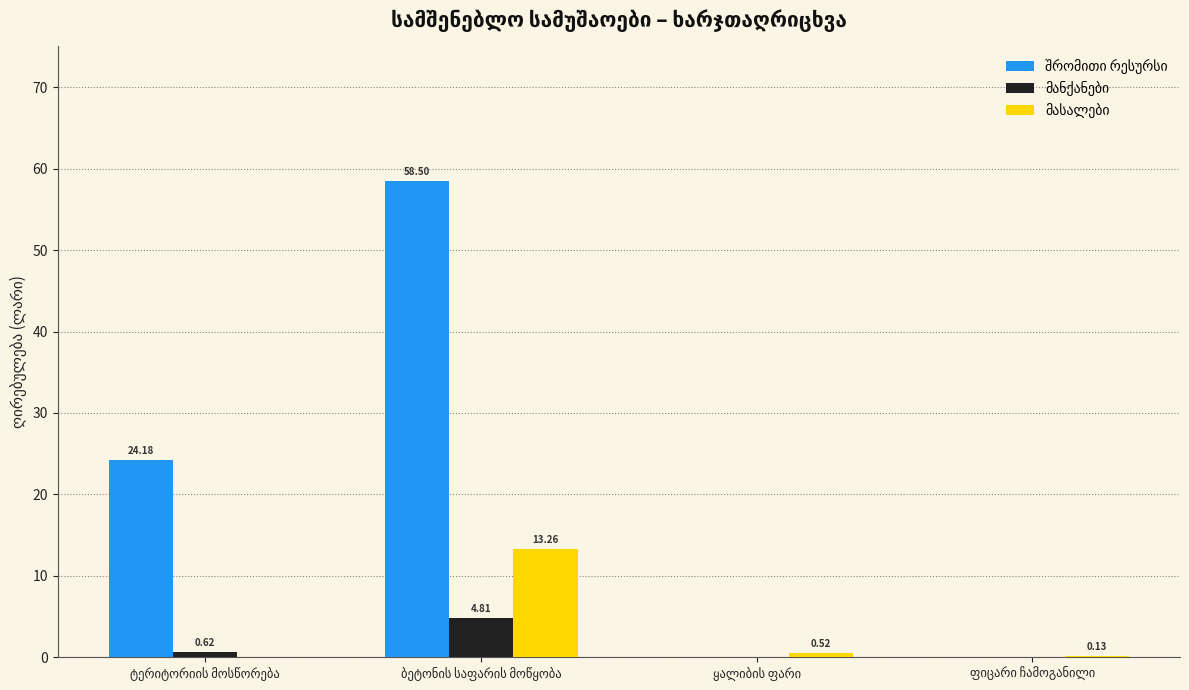

What is the greatest value displayed?

58.5